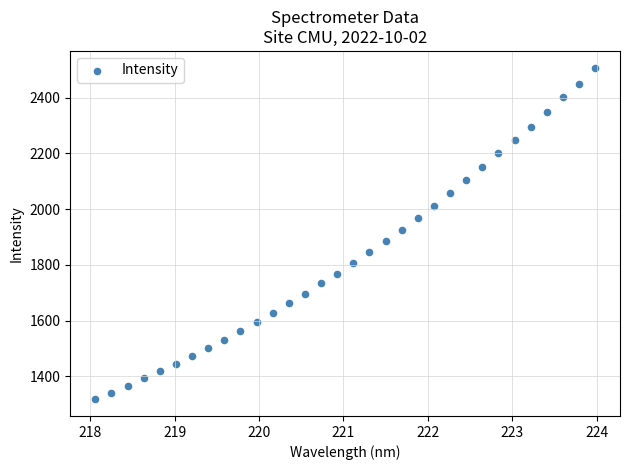

What is the range of X values (max minus min)?

5.9